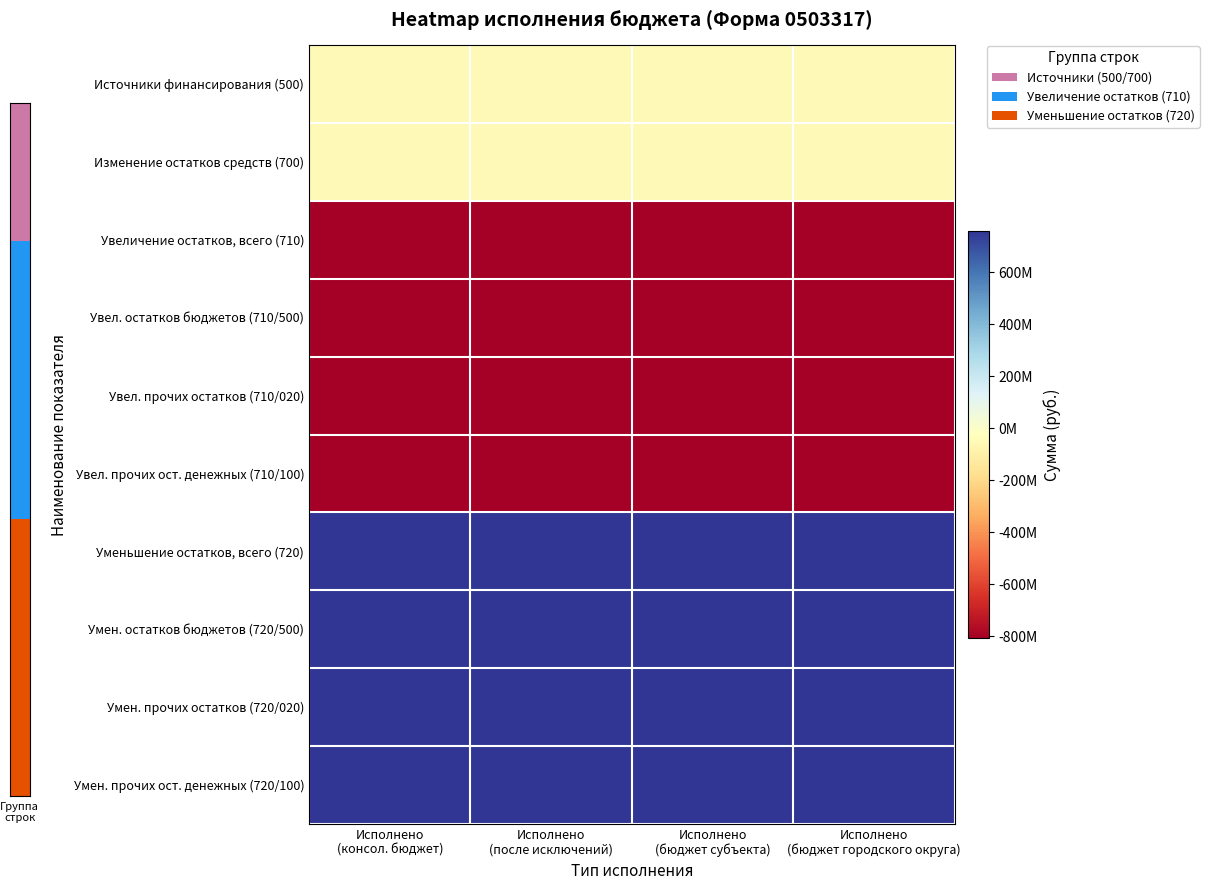

Which series has the widest spread of values?

Источники финансирования (500)